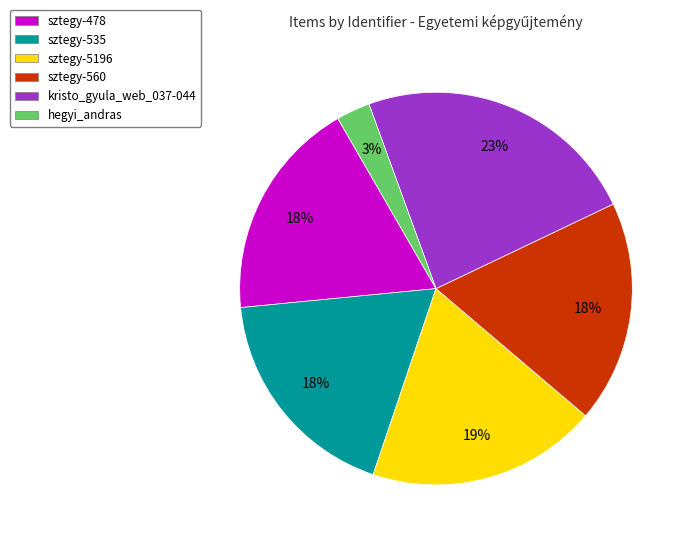

Which has a higher value, hegyi_andras or sztegy-5196?

sztegy-5196